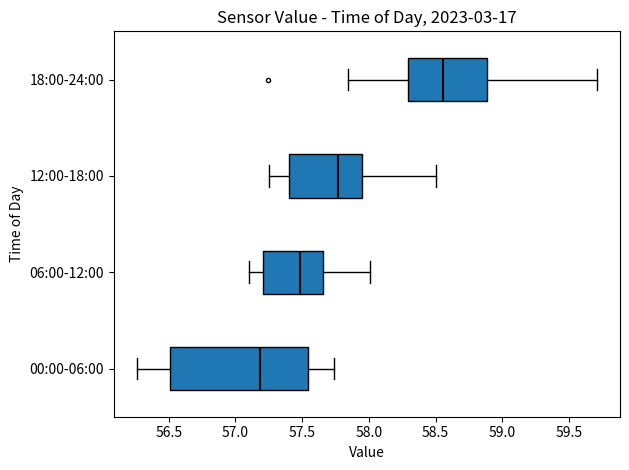

Reading bottom to top, read every box against the x-axis: the position of its median line, the range the box covers, and the ends of its whiskers. The values are not printed on the chart, so give them approximately, as read against the axis.

00:00-06:00: median 57.20, box 56.50 to 57.55, whiskers 56.25 to 57.75
06:00-12:00: median 57.50, box 57.20 to 57.65, whiskers 57.10 to 58.00
12:00-18:00: median 57.75, box 57.40 to 57.95, whiskers 57.25 to 58.50
18:00-24:00: median 58.55, box 58.30 to 58.90, whiskers 57.85 to 59.70